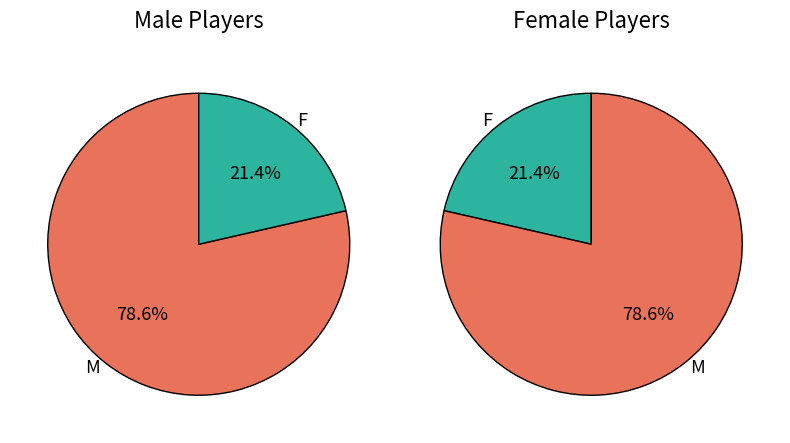

The M slice represents 68% of the pie. True or false?

False